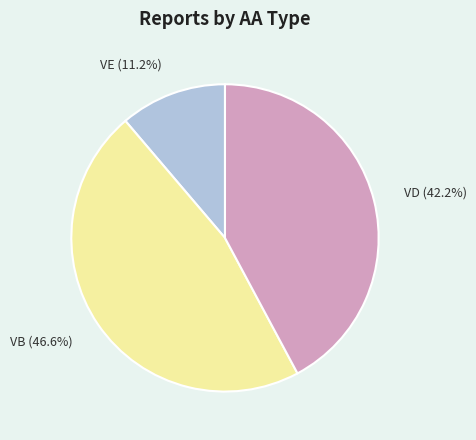

What is the ratio of the value at VE to the value at VD?

0.3